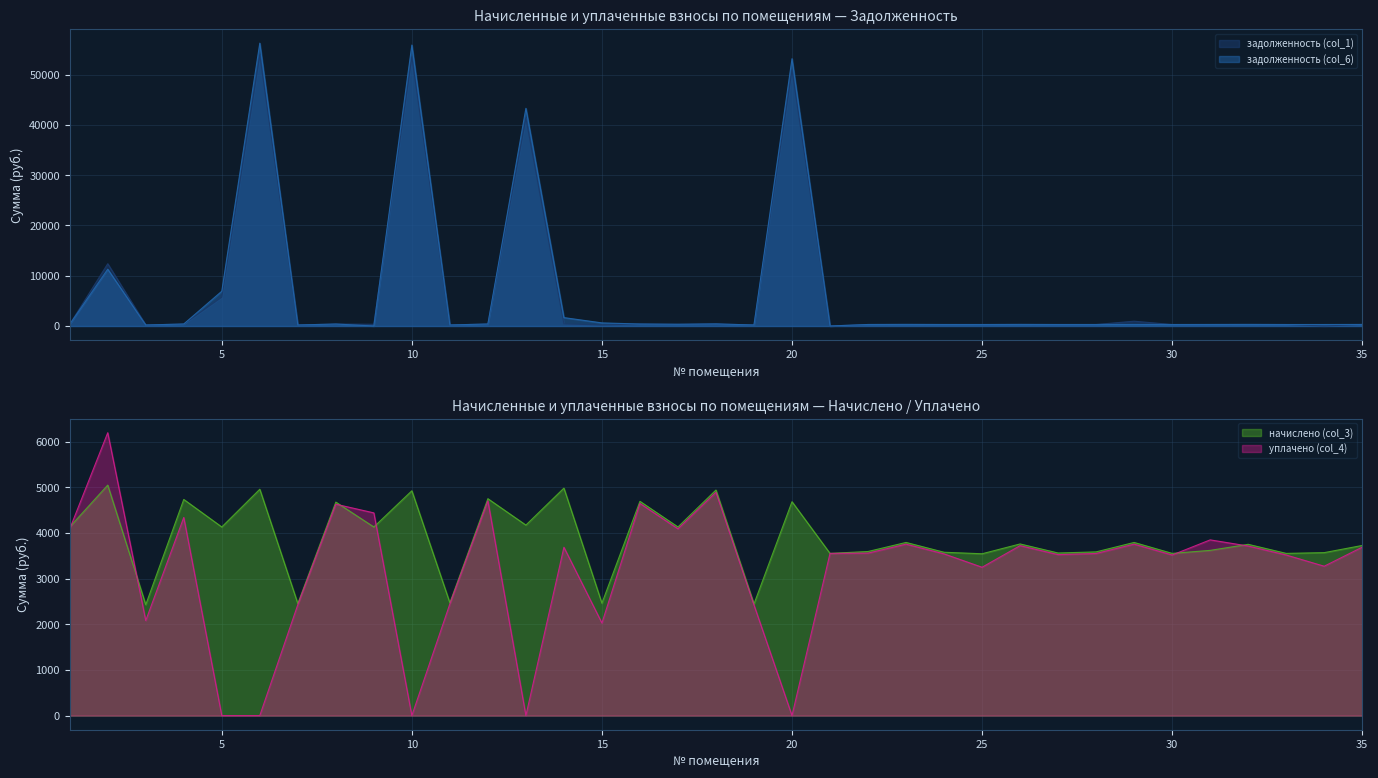

After their last crossing, which series has the higher values: начислено (col_3) or уплачено (col_4)?

начислено (col_3)